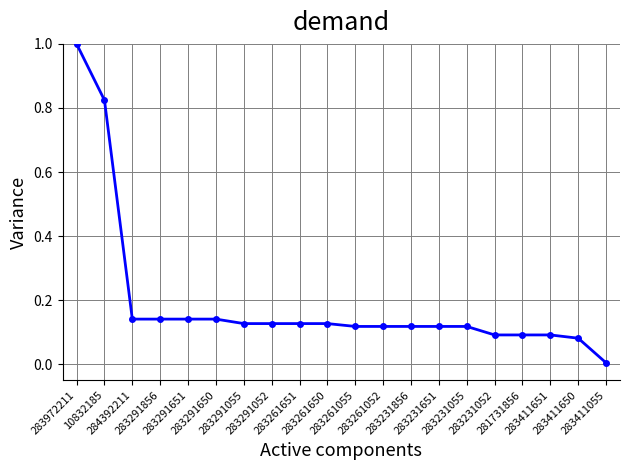

Count the number of data series in this chart.

1